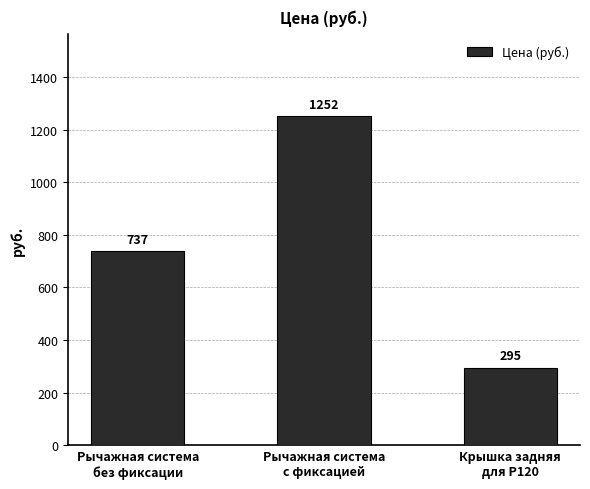

What is the difference between the values at Рычажная система
без фиксации and Крышка задняя
для Р120?

442